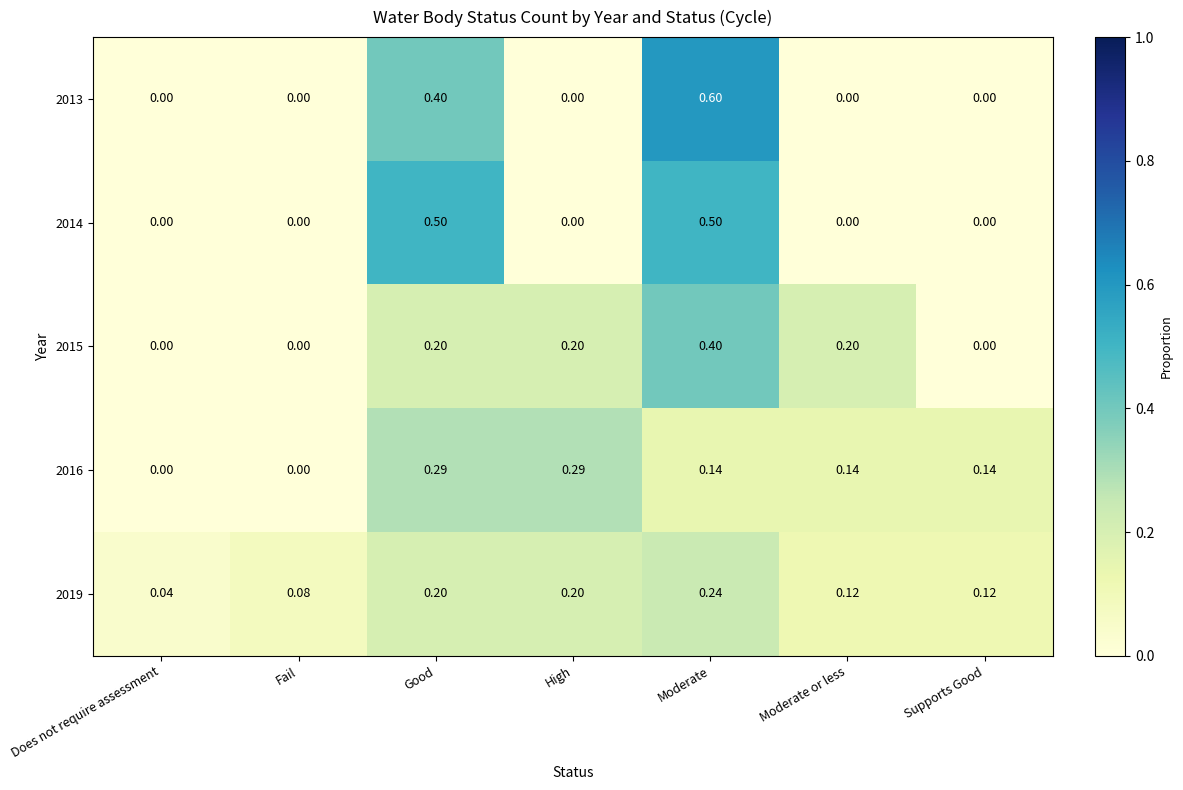

At which category does the chart reach its peak across all series?

Moderate